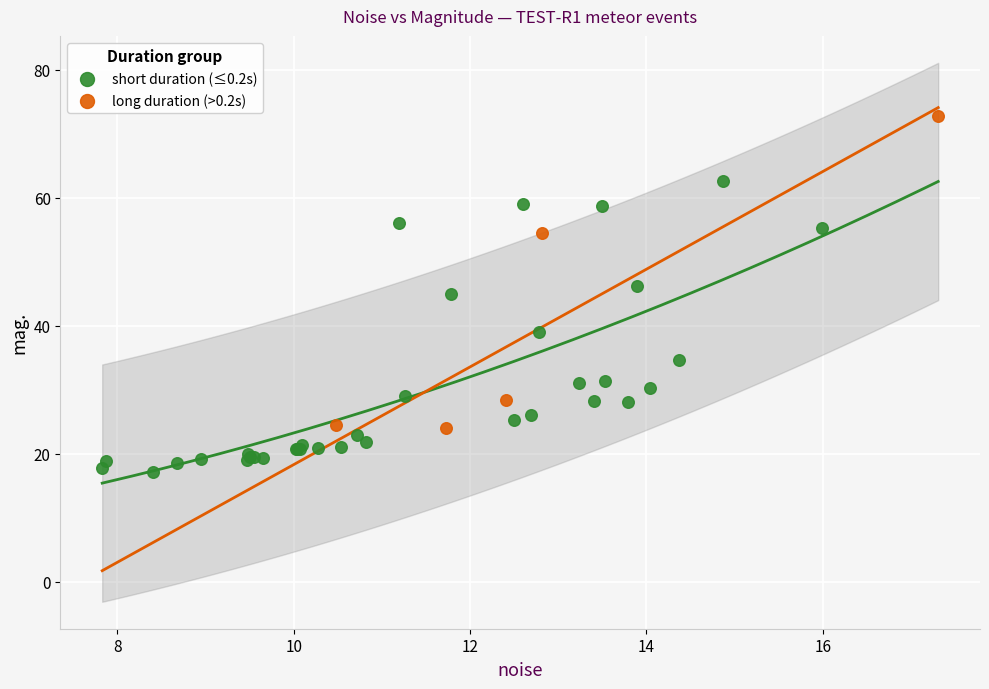

Which series reaches the minimum Y coordinate?

short duration (≤0.2s)